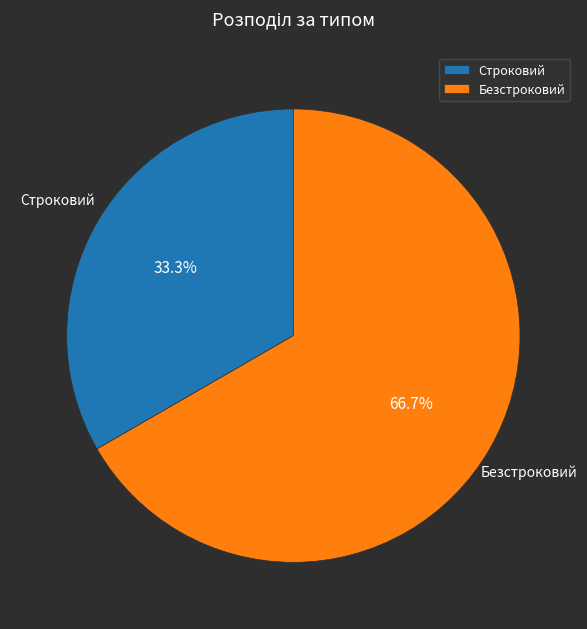

To the nearest percent, what is the average slice percentage?

50%